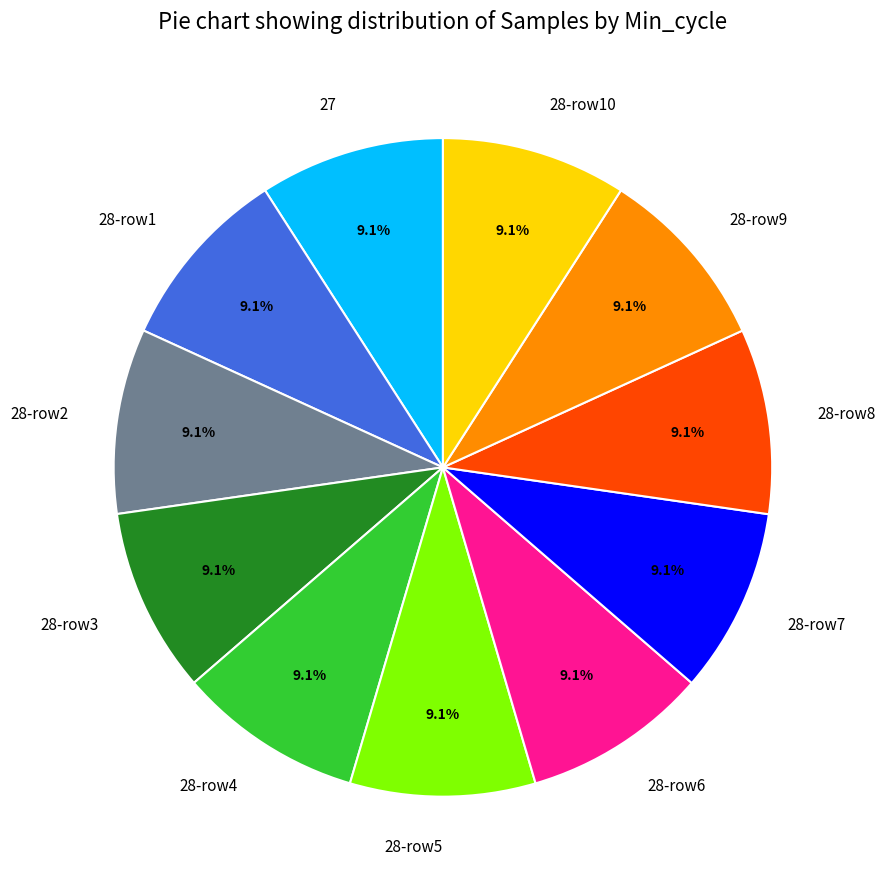

What portion of the pie excludes 28-row4?

90.9%